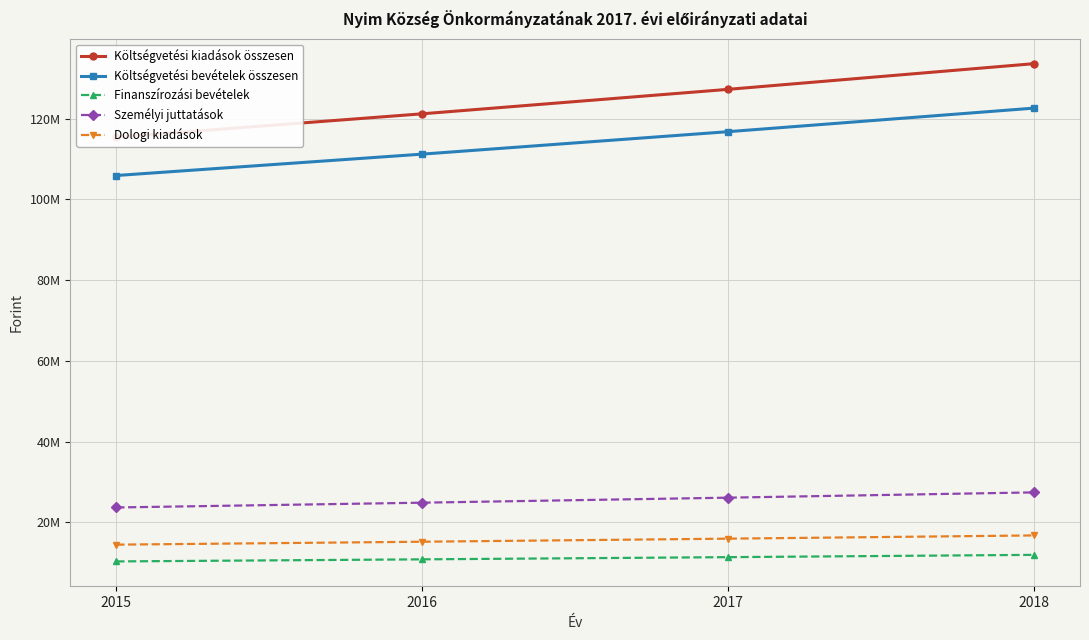

True or false: Dologi kiadások and Finanszírozási bevételek cross at least once.

False